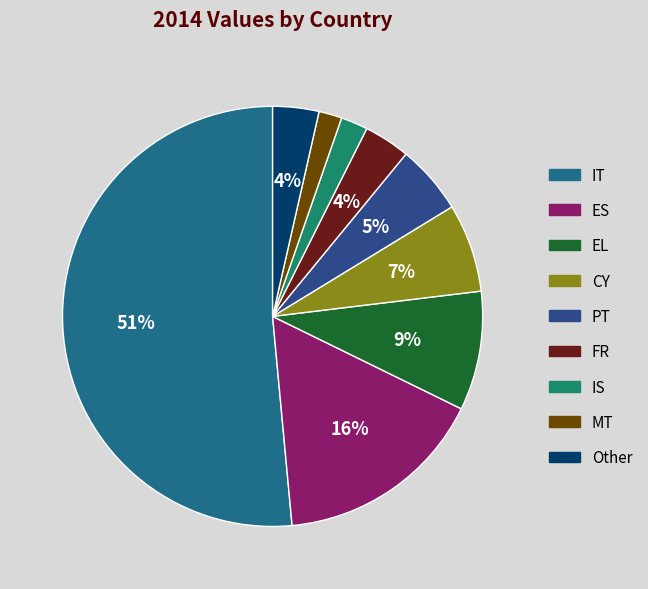

Which category accounts for the majority?

IT